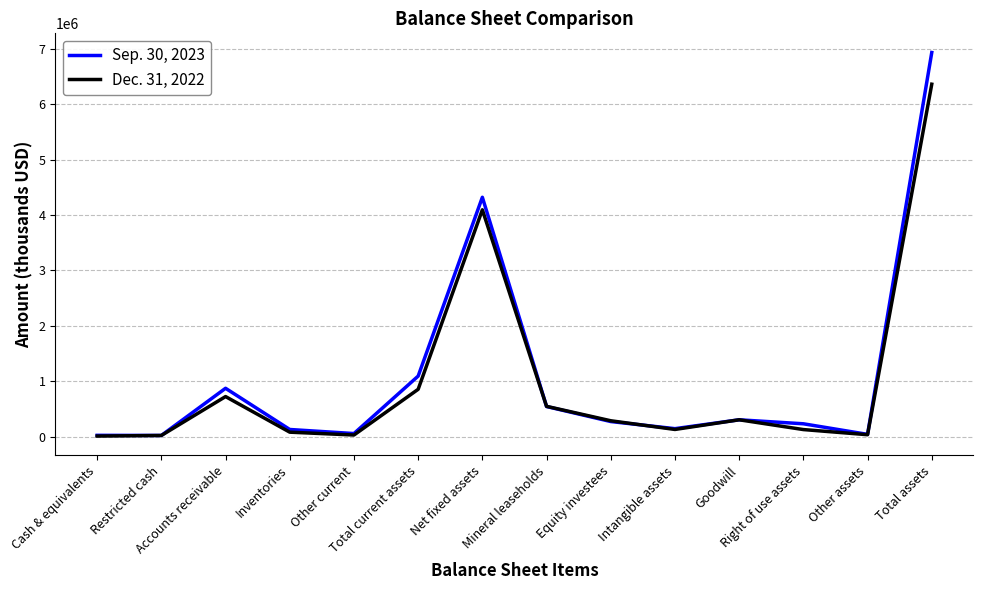

At which category does Sep. 30, 2023 reach its first local peak?

Accounts receivable